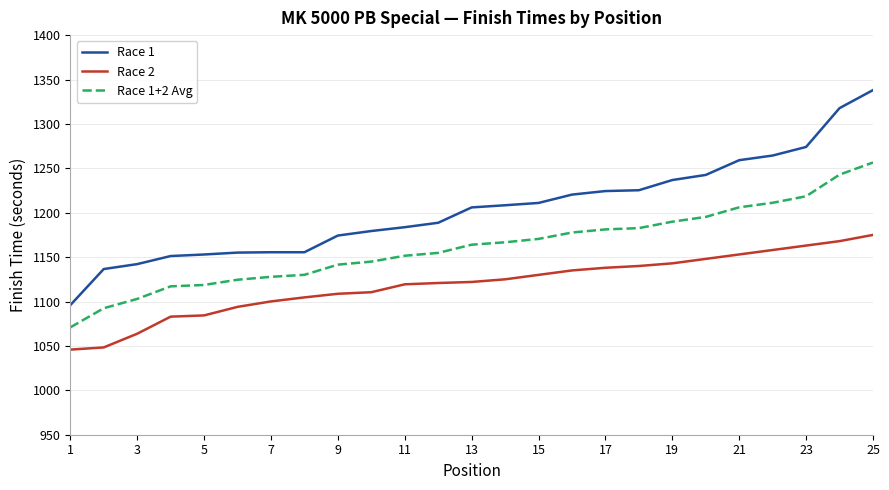

True or false: Race 1 and Race 1+2 Avg cross at least once.

False